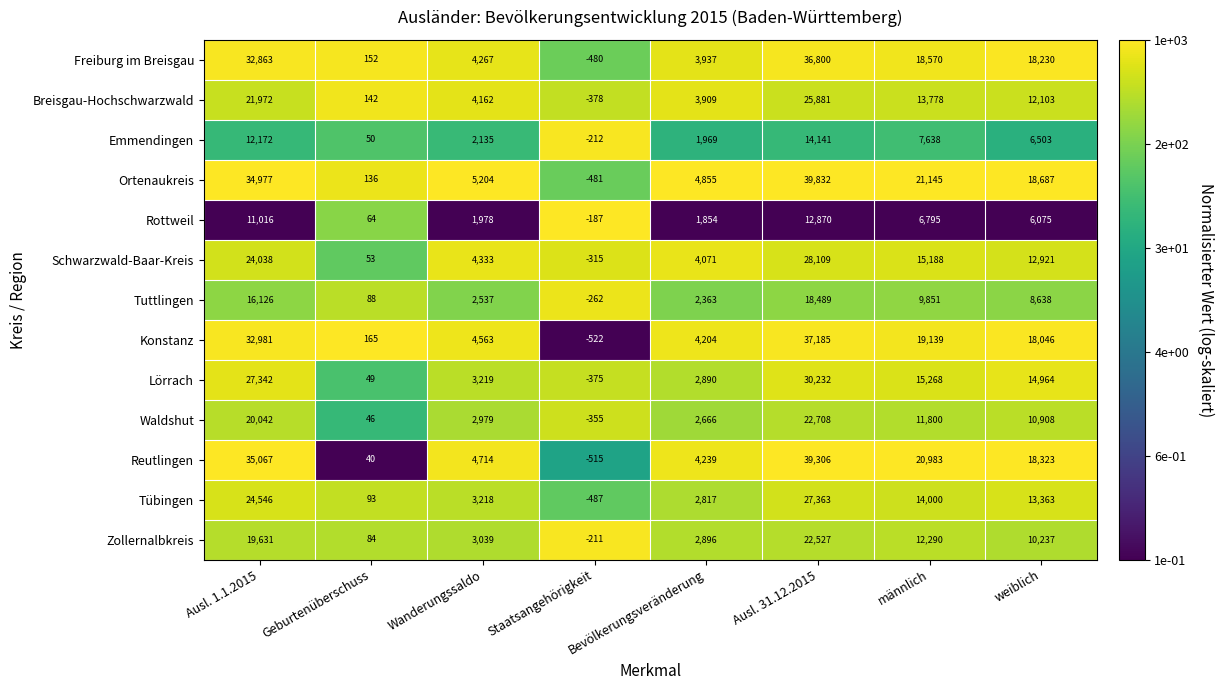

Which series has the largest total across all categories?

Ortenaukreis